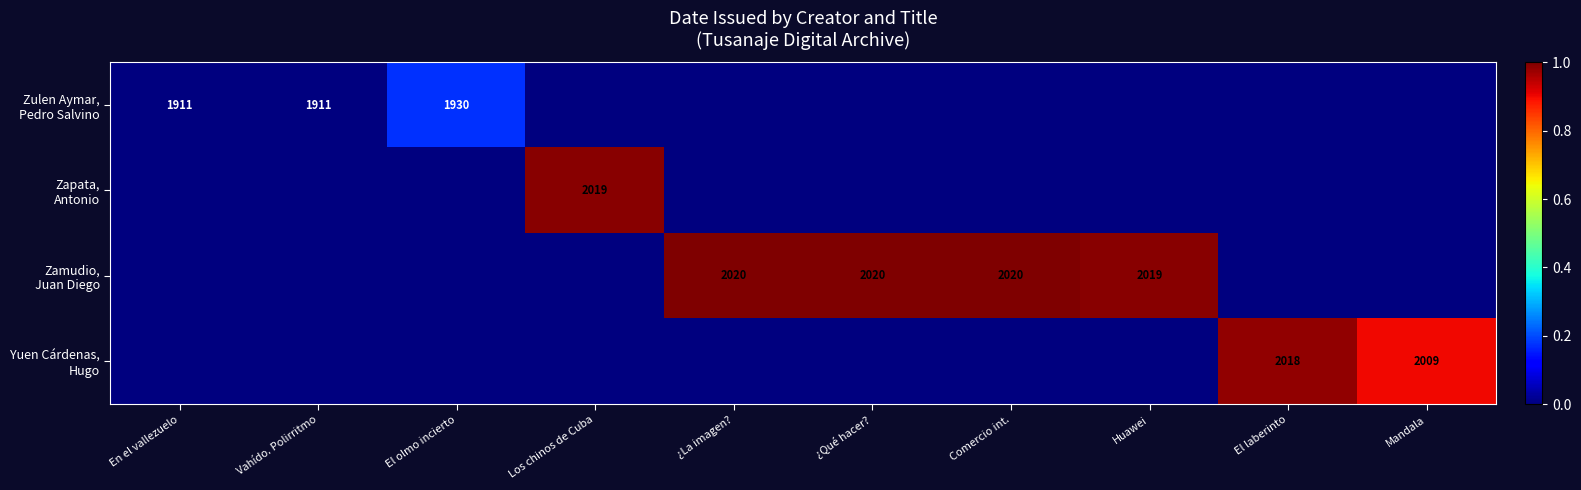

Rank the series by their average value, from lowest to highest.

Zulen Aymar, Pedro Salvino, Zapata, Antonio, Yuen Cárdenas, Hugo, Zamudio, Juan Diego